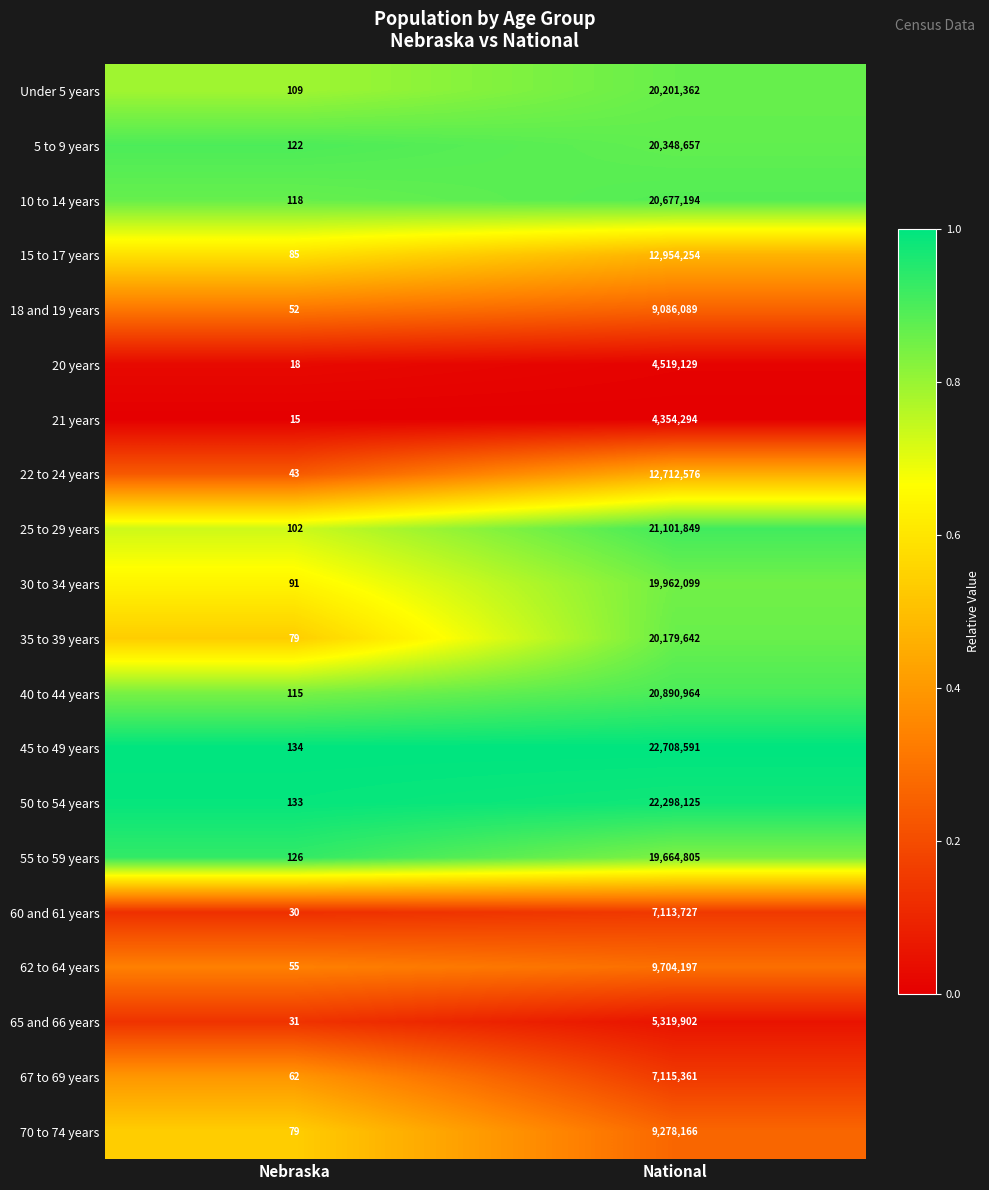

What value does the 30 to 34 years series have at National, to the nearest 50?

19962100